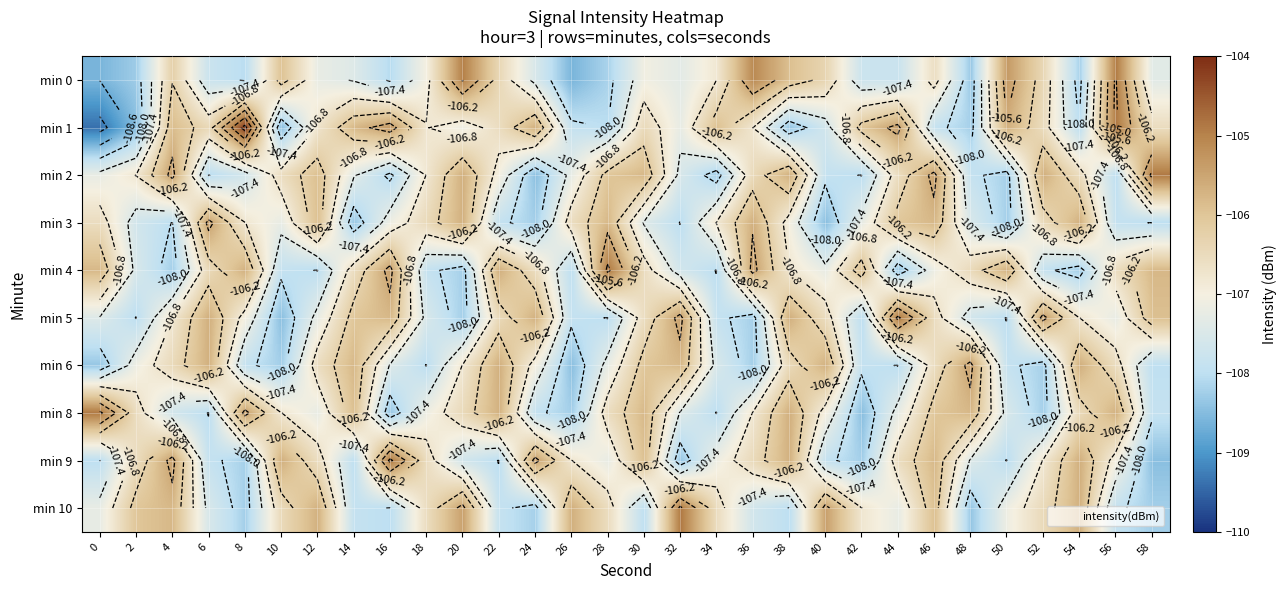

Between 0 and 30, which series saw the biggest shift?

min 1